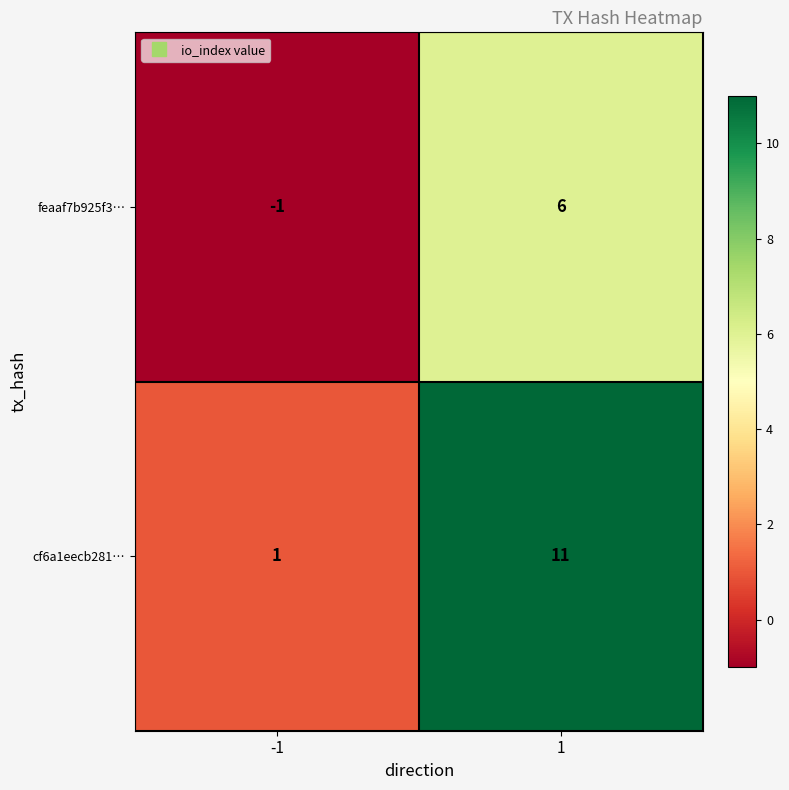

What is the maximum value shown in the chart?

11